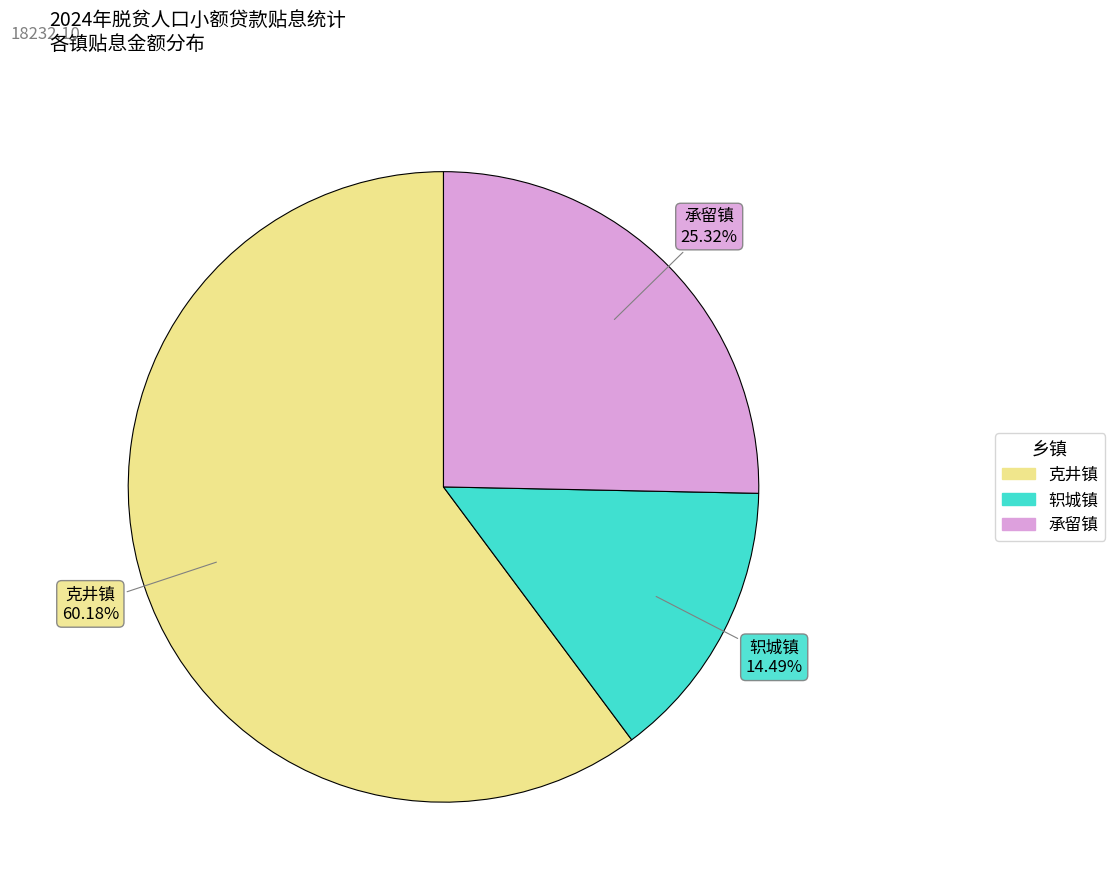

The 克井镇 slice represents 20% of the pie. True or false?

False